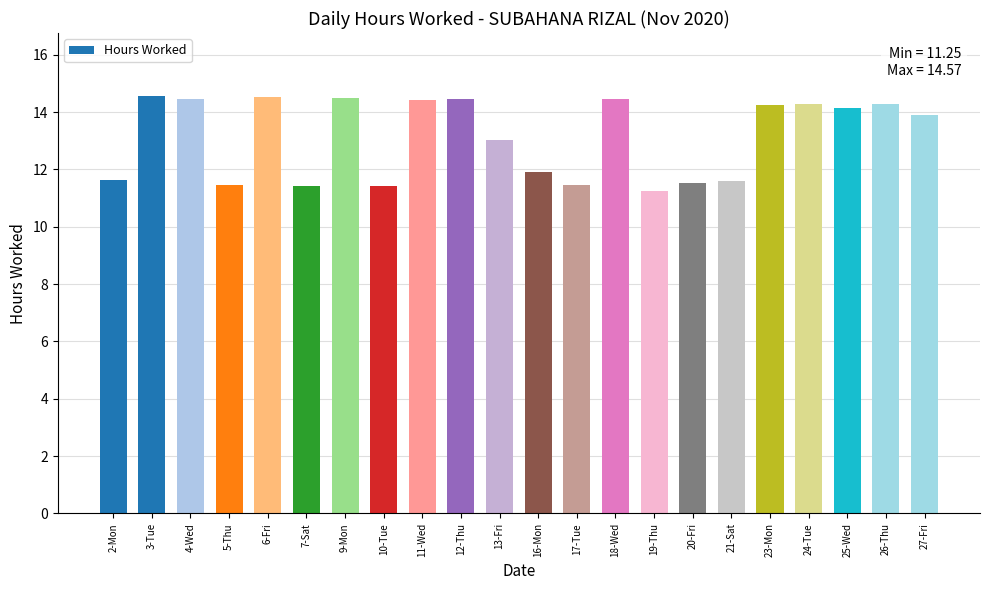

Is it true that the value at 25-Wed is 18.5?

False